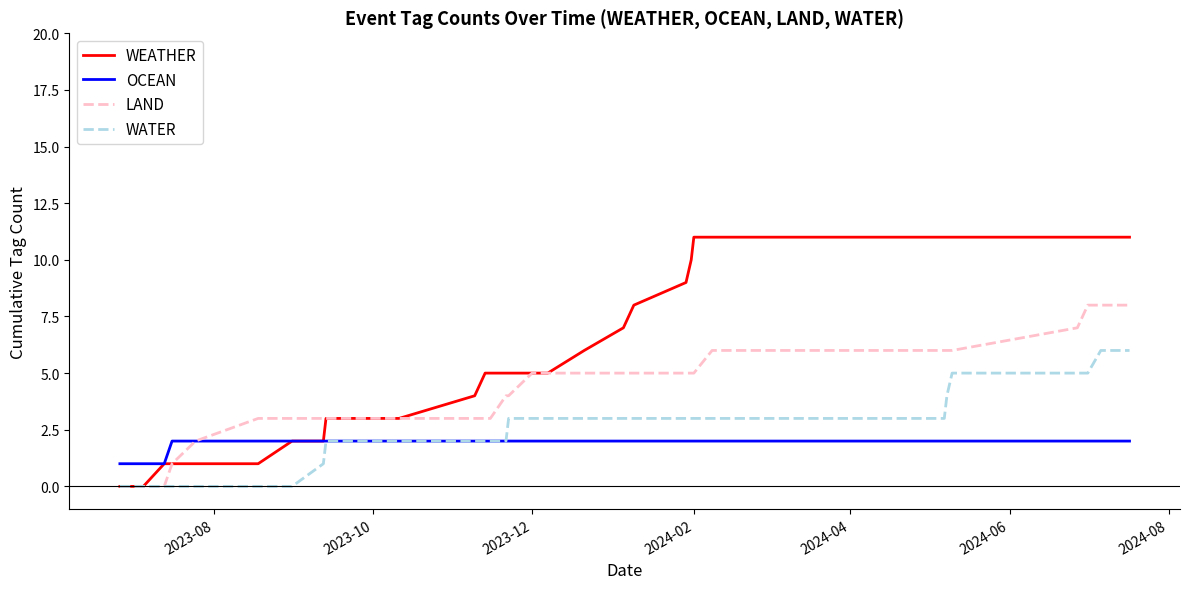

Which series has the largest total across all categories?

WEATHER